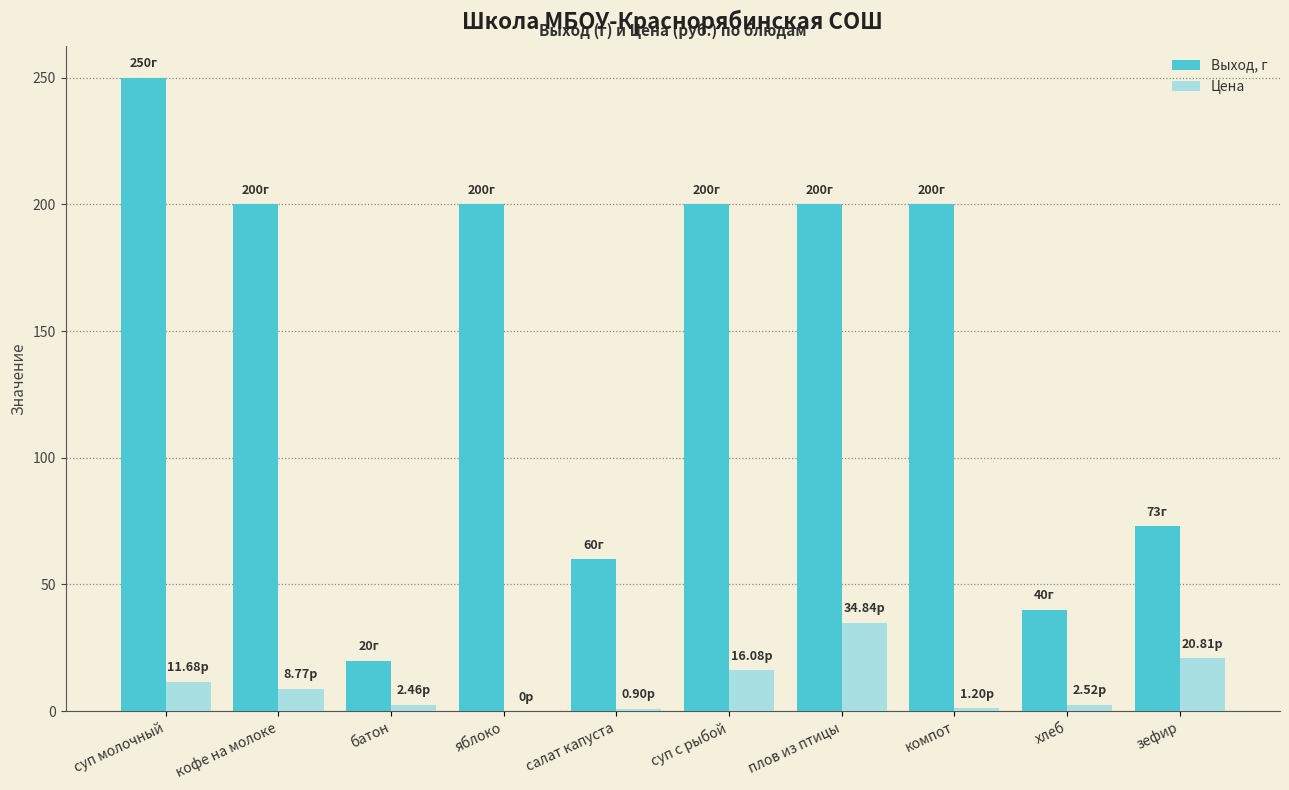

Which category has the highest value in the Выход, г series?

суп молочный